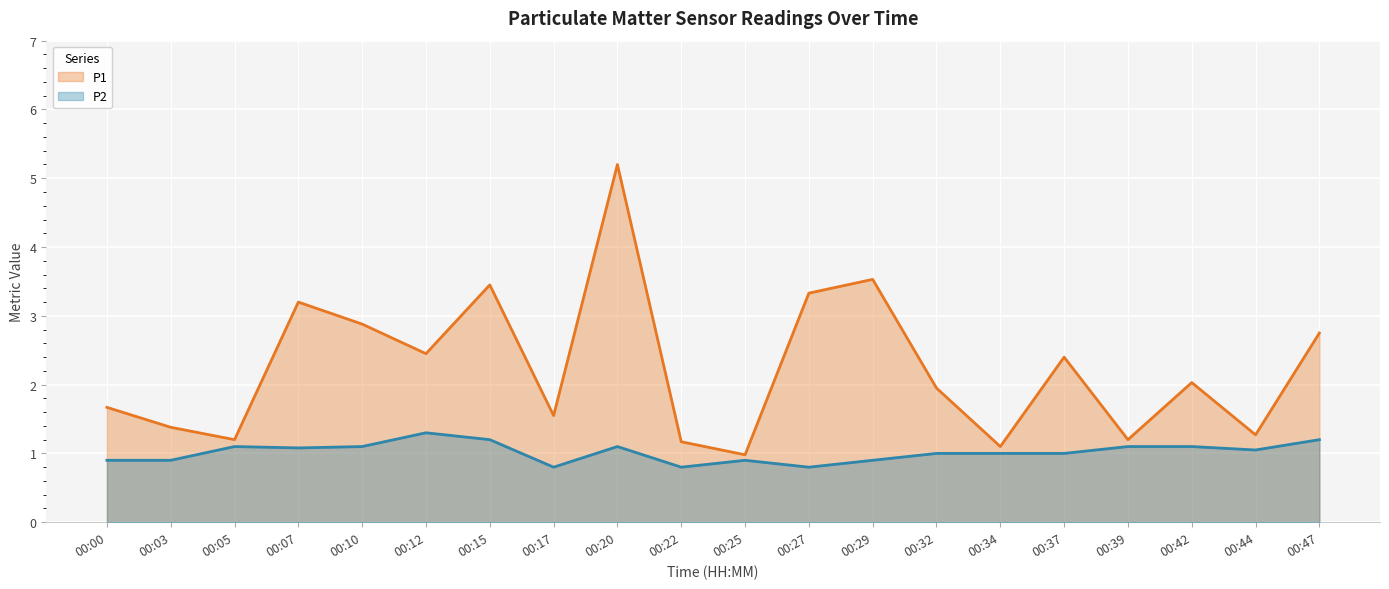

What is the total value across all series at 00:29?

4.4